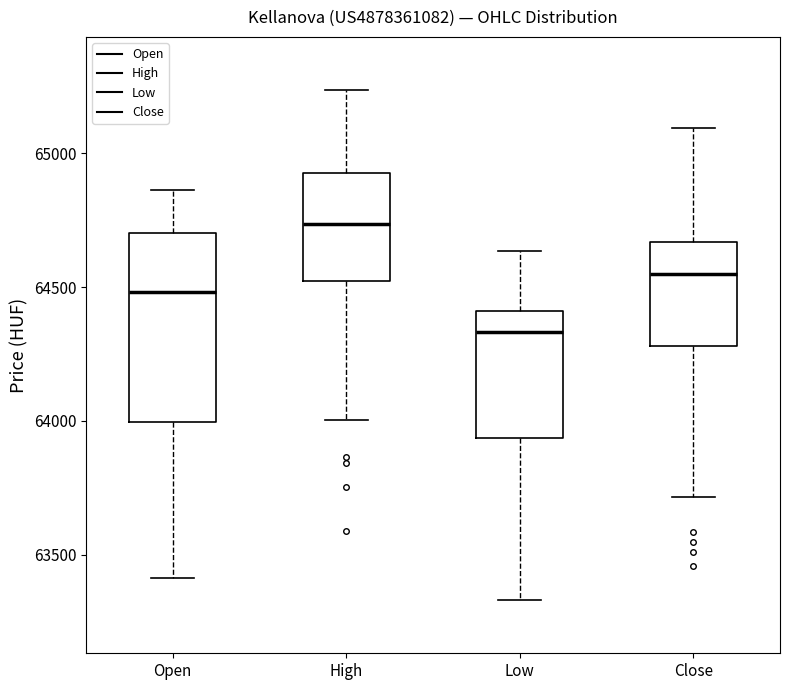

Which box's median line is the highest?

High